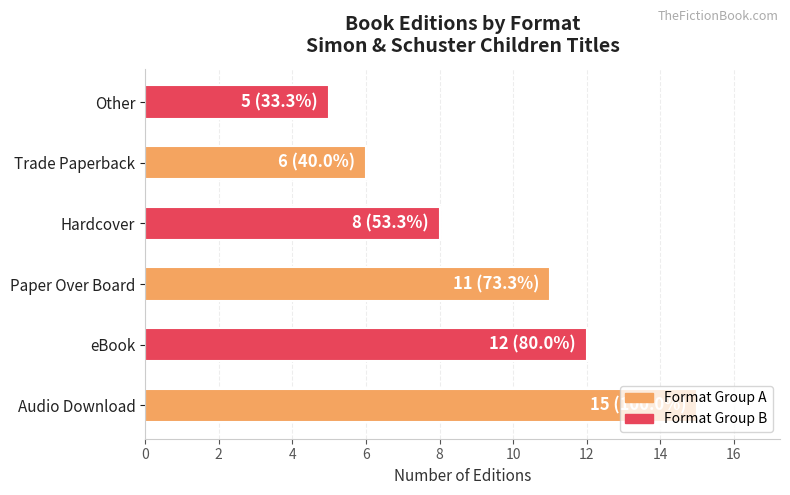

Which has a higher value, eBook or Other?

eBook